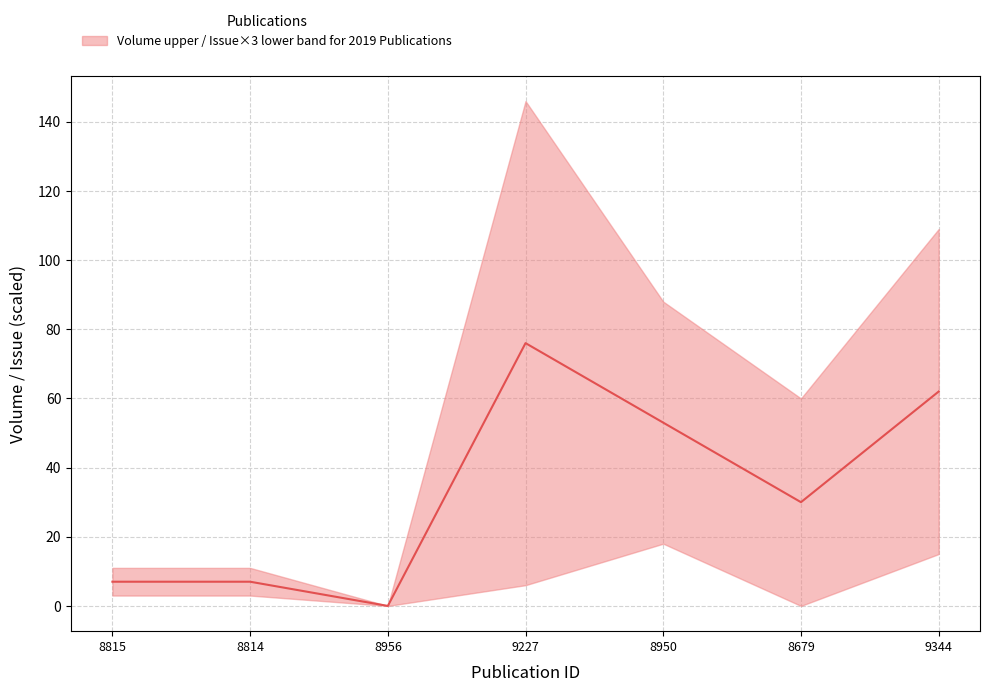

Is it true that Volume_upper equals 7 at OPUS4-8814?

False